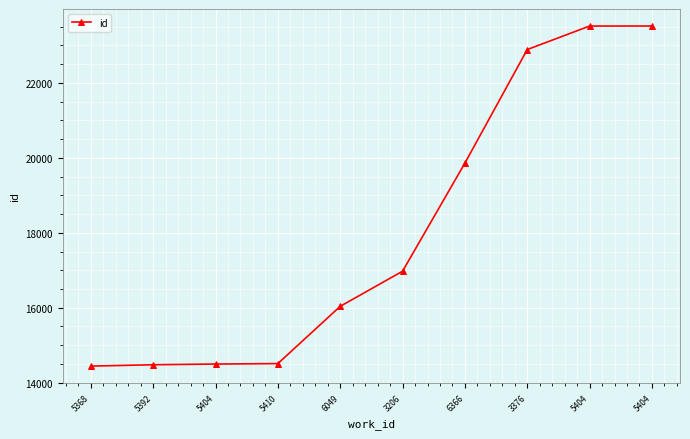

How many distinct data groups are displayed?

1